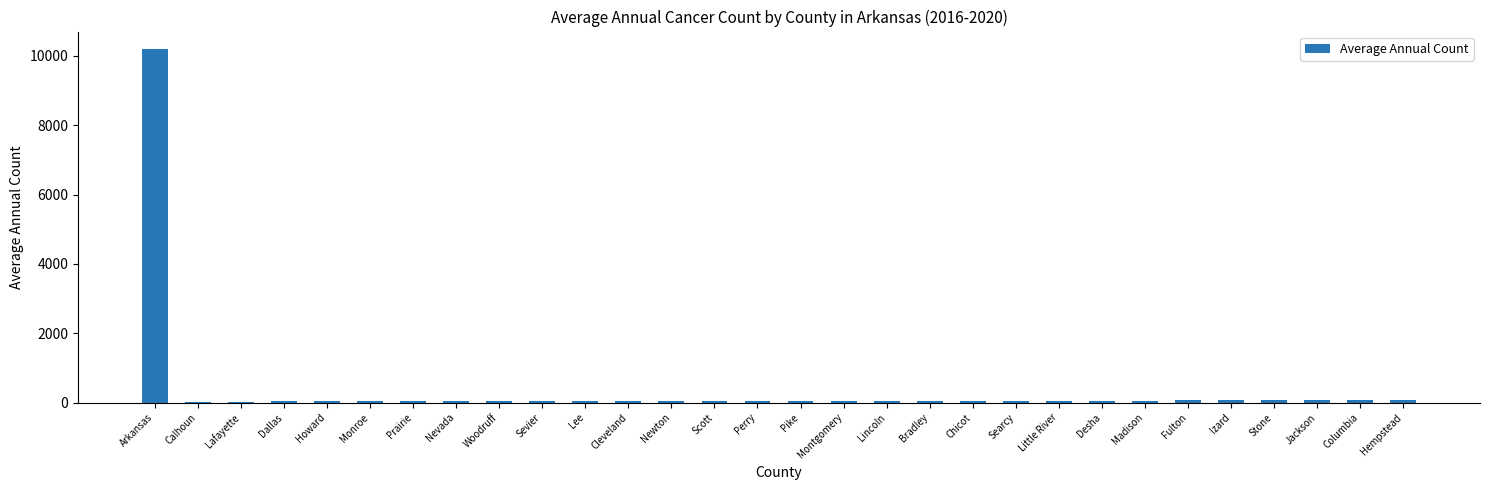

How many distinct data groups are displayed?

1